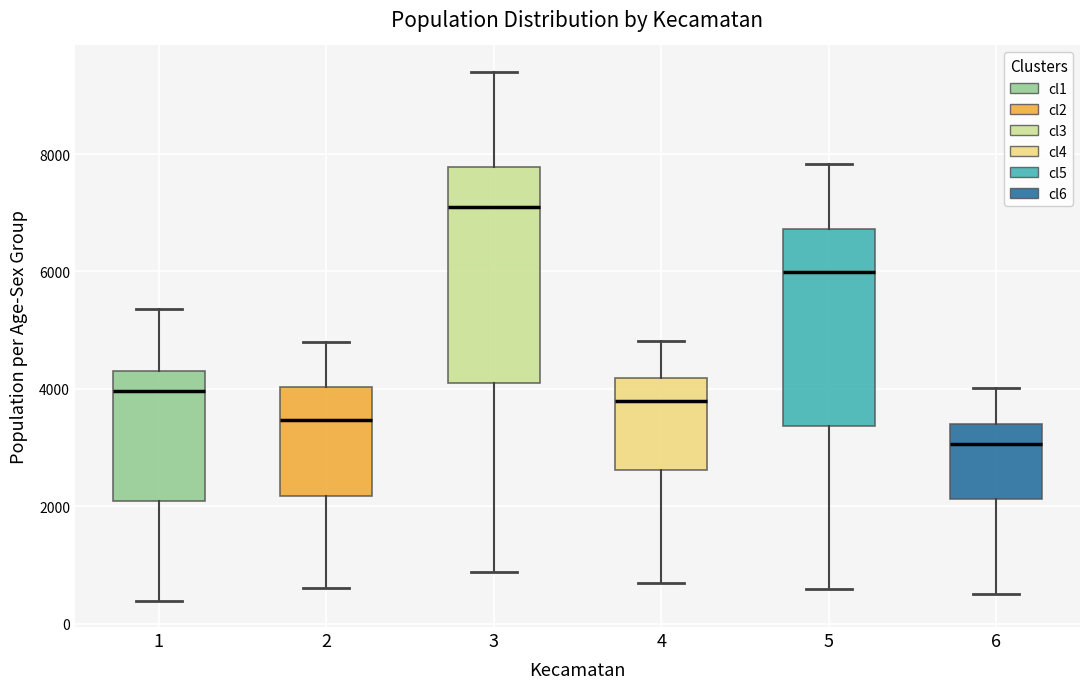

Reading left to right, transcribe this box plot: for each box, give where its median line is, the range the box spans, and where its two whiskers end, as read against the y-axis. The values are not printed on the chart, so give them approximately, as read against the axis.

1: median 4000, box 2000 to 4400, whiskers 400 to 5400
2: median 3400, box 2200 to 4000, whiskers 600 to 4800
3: median 7200, box 4200 to 7800, whiskers 800 to 9400
4: median 3800, box 2600 to 4200, whiskers 600 to 4800
5: median 6000, box 3400 to 6800, whiskers 600 to 7800
6: median 3000, box 2200 to 3400, whiskers 600 to 4000